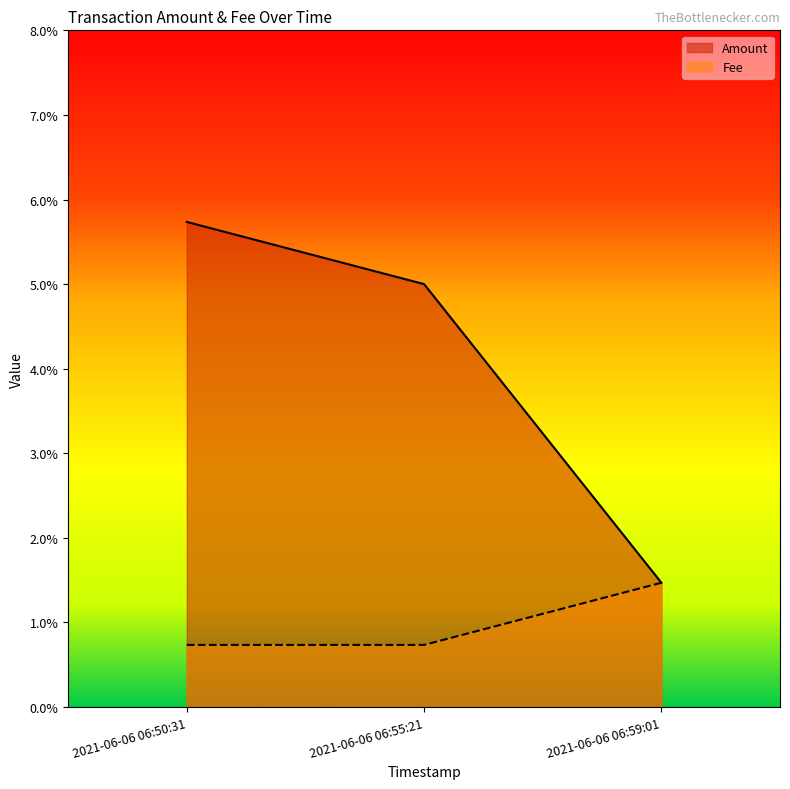

Rank the series at 2021-06-06 06:55:21 from lowest to highest value.

Fee, Amount